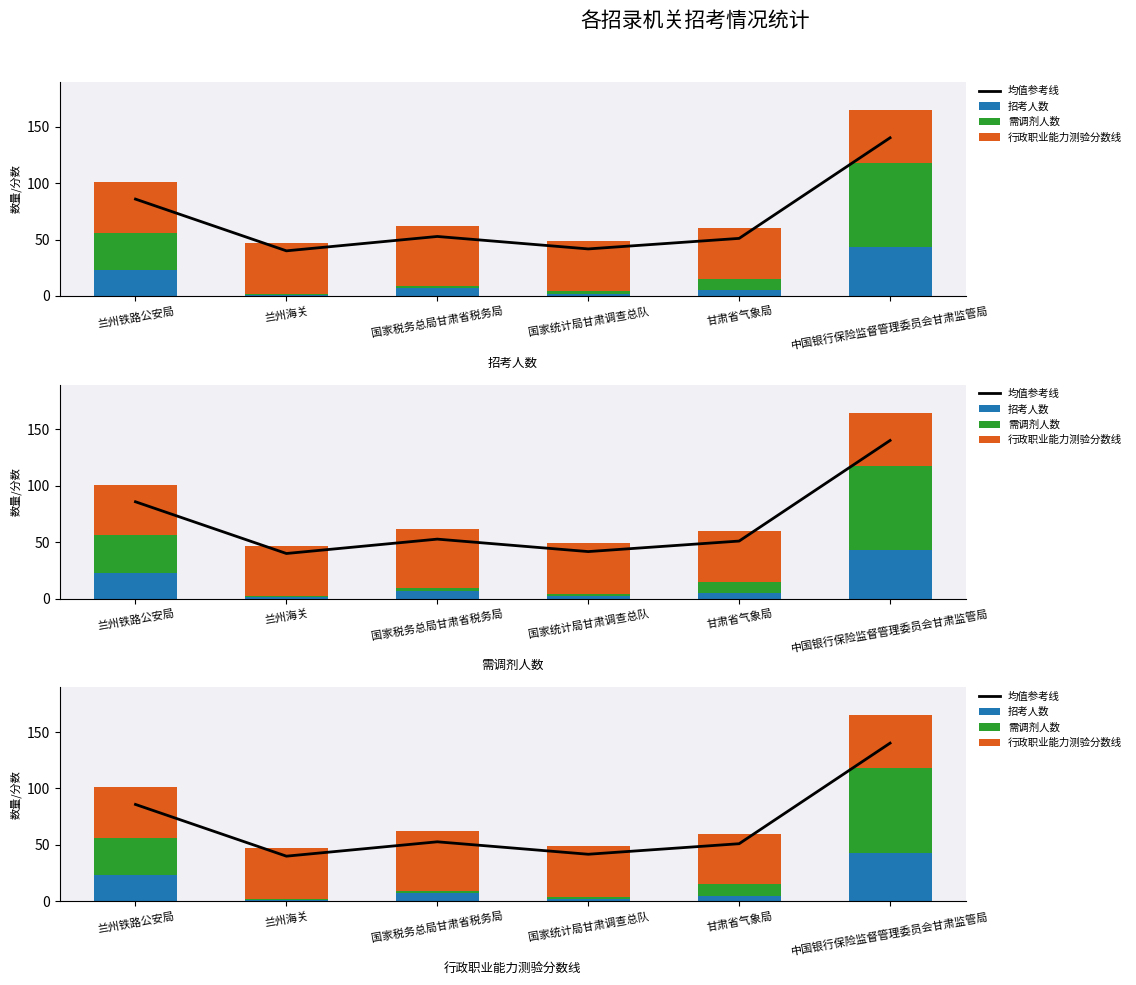

What is the minimum value shown in the chart?

1.0